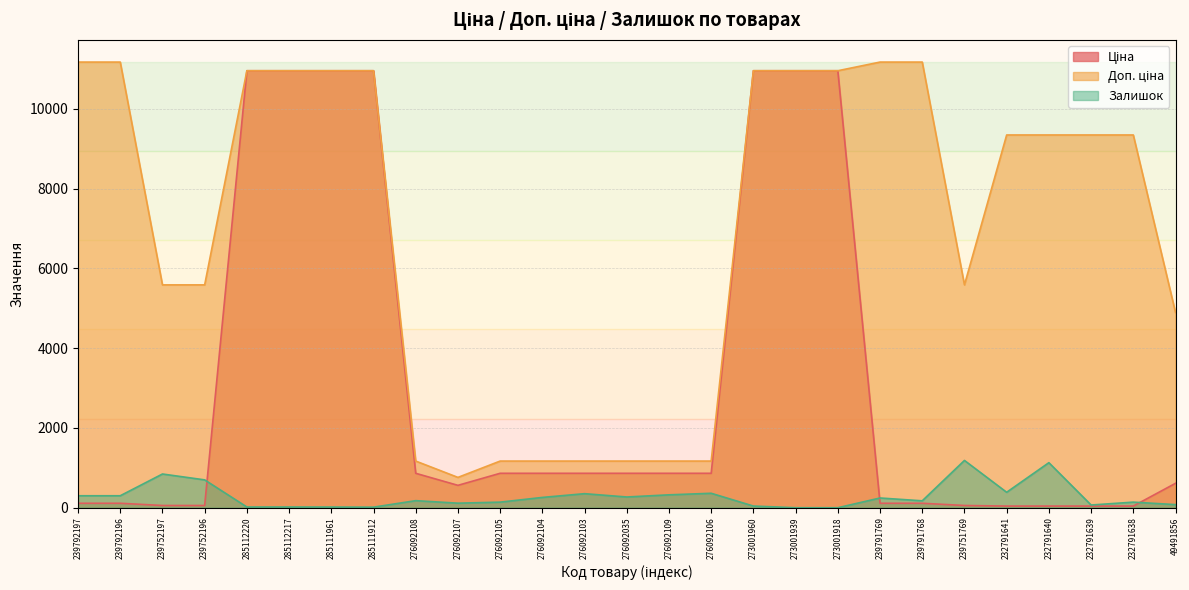

After their last crossing, which series has the higher values: Залишок or Ціна?

Ціна